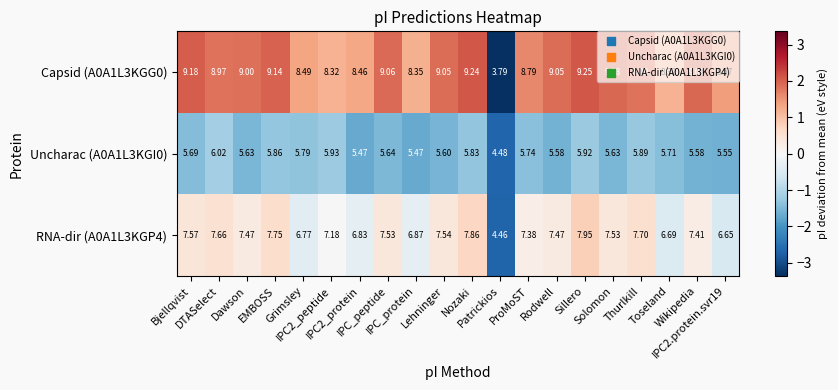

How many data points in RNA-dir (A0A1L3KGP4) are less than 7?

6